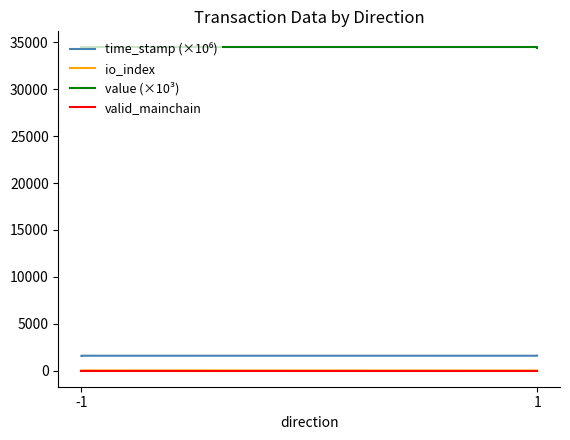

True or false: value (×10³) and time_stamp (×10⁶) cross at least once.

False